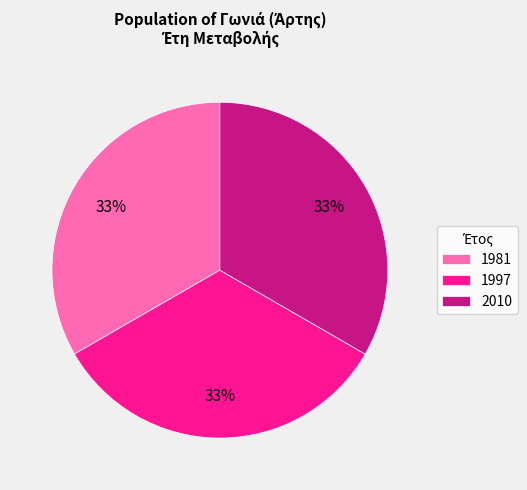

To the nearest percent, what is the average slice percentage?

33%